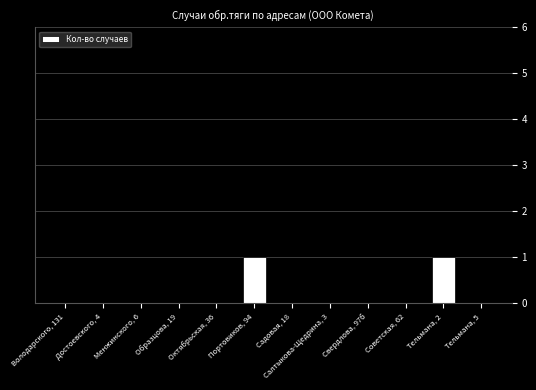

The value at Советская, 62 is 0. True or false?

True